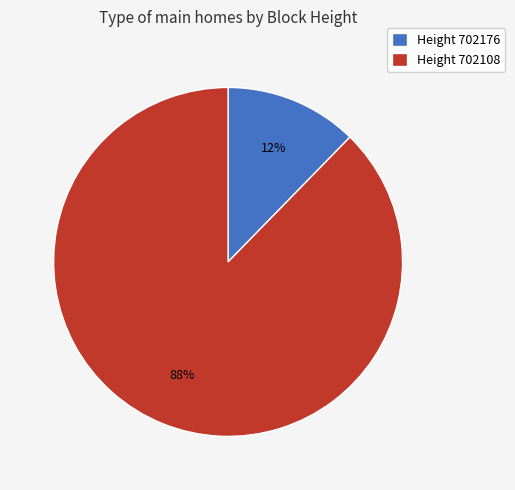

How many slices are in this pie chart?

2